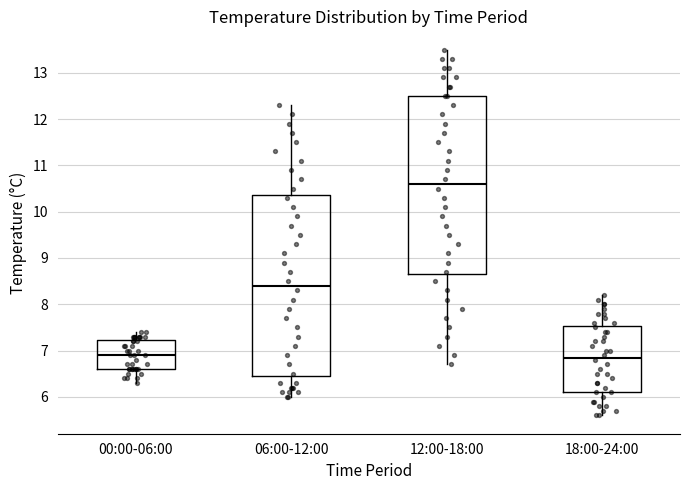

Reading left to right, transcribe this box plot: for each box, give where its median line is, the range the box spans, and where its two whiskers end, as read against the y-axis. The values are not printed on the chart, so give them approximately, as read against the axis.

00:00-06:00: median 6.9, box 6.6 to 7.2, whiskers 6.3 to 7.4
06:00-12:00: median 8.4, box 6.5 to 10.4, whiskers 6.0 to 12.3
12:00-18:00: median 10.6, box 8.7 to 12.5, whiskers 6.7 to 13.5
18:00-24:00: median 6.9, box 6.1 to 7.5, whiskers 5.6 to 8.2